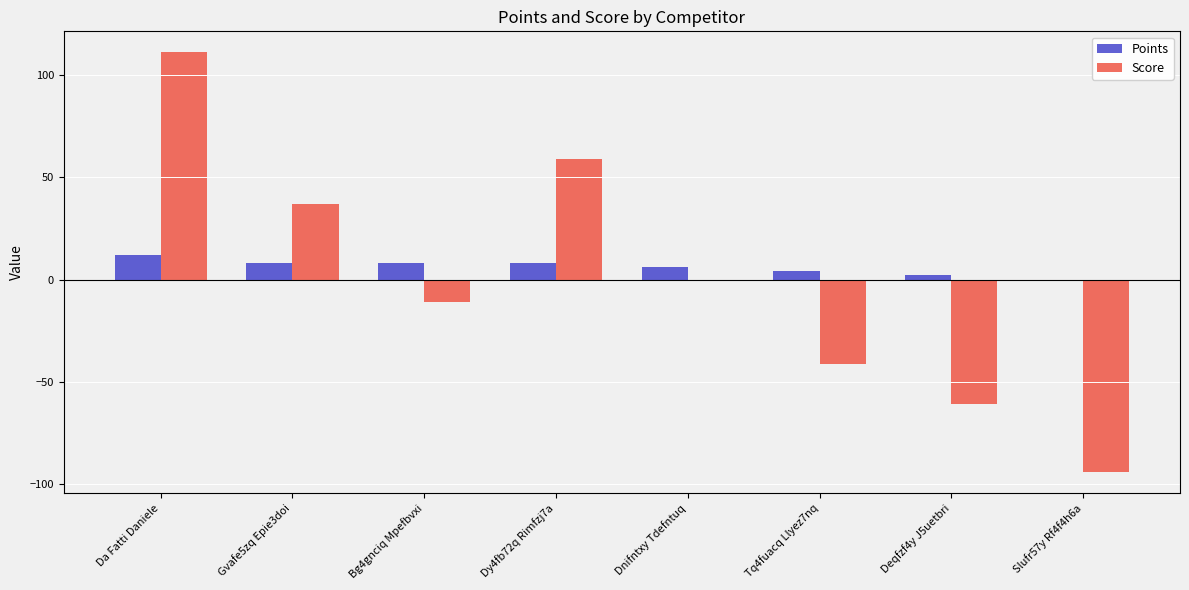

Reading left to right, extract all data points from this chart.

Points: 12	8	8	8	6	4	2	0
Score: 111	37	-11	59	0	-41	-61	-94